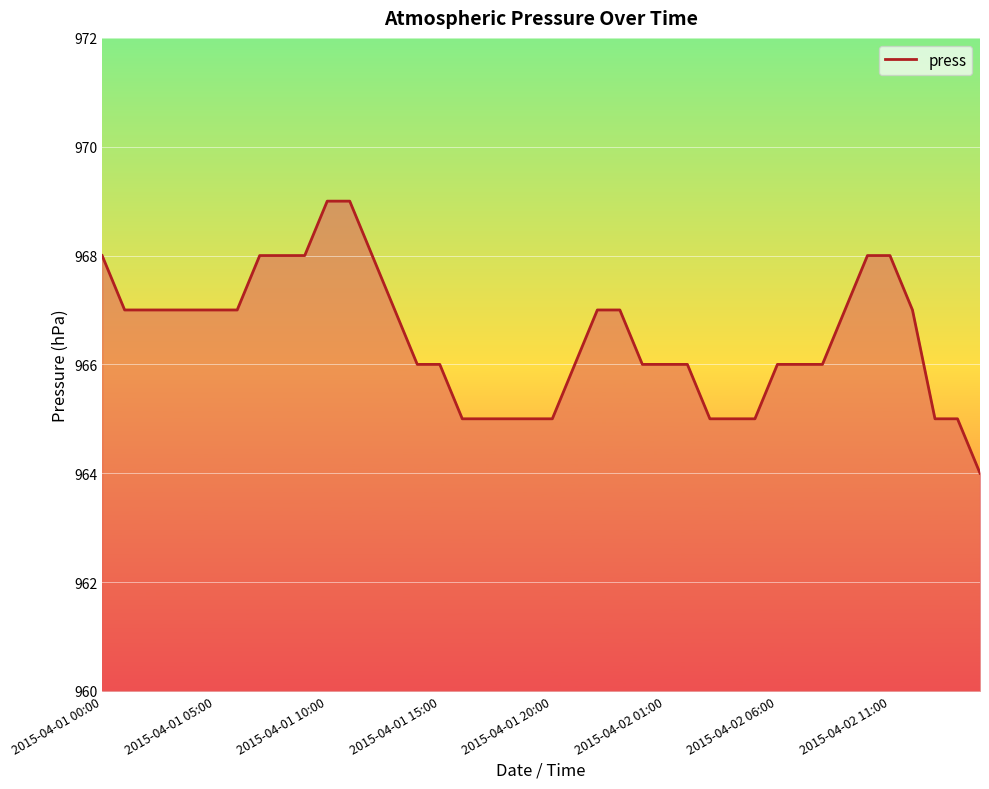

What is the minimum value shown in the chart?

964